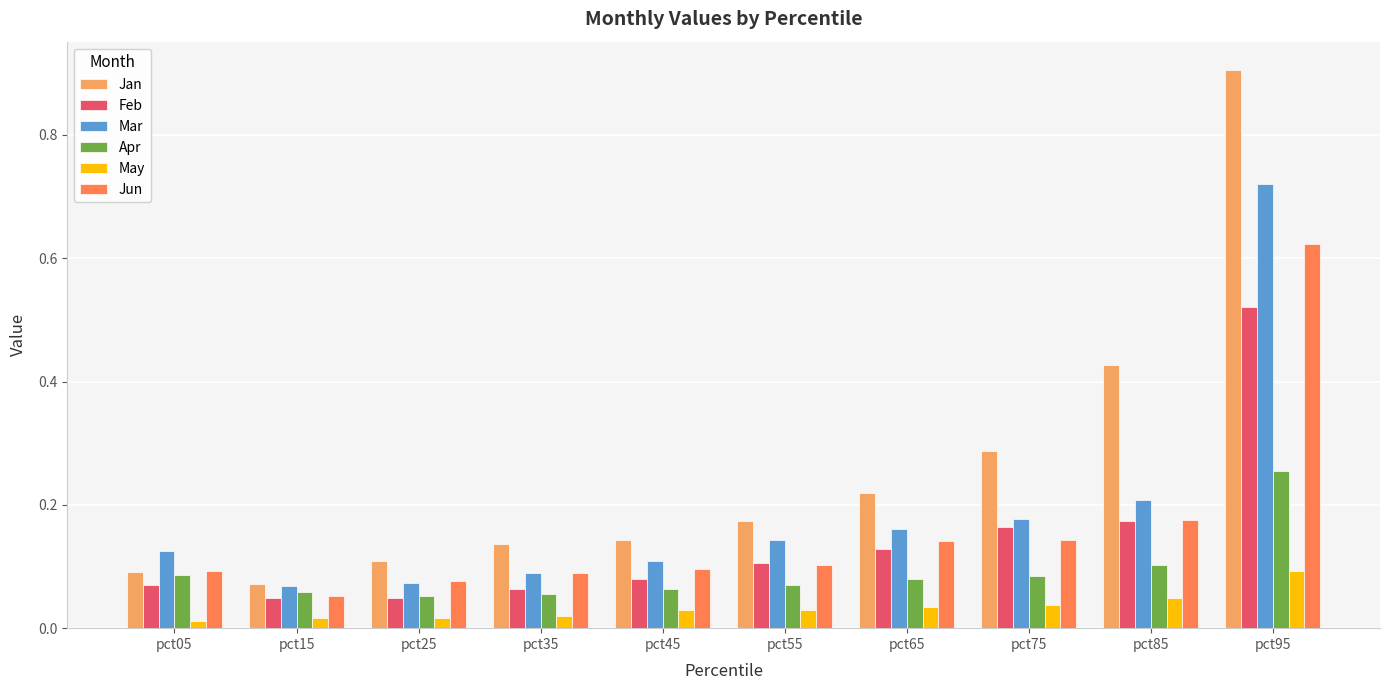

The value of May at pct65 is 0.1. True or false?

False